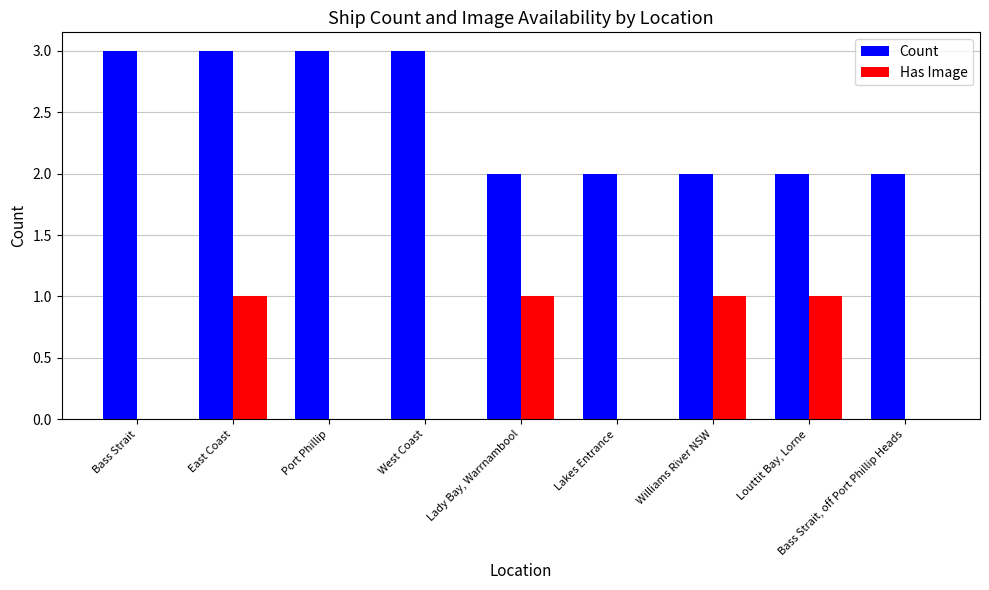

What is the sum of all Has Image values?

4